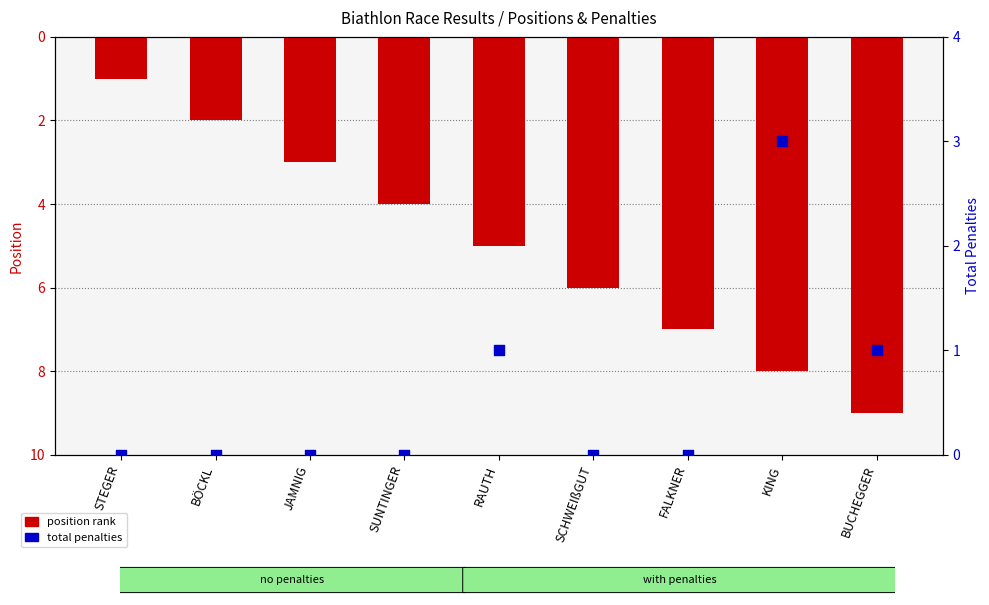

Is the value of position rank at KING greater than the value of total penalties at RAUTH?

Yes